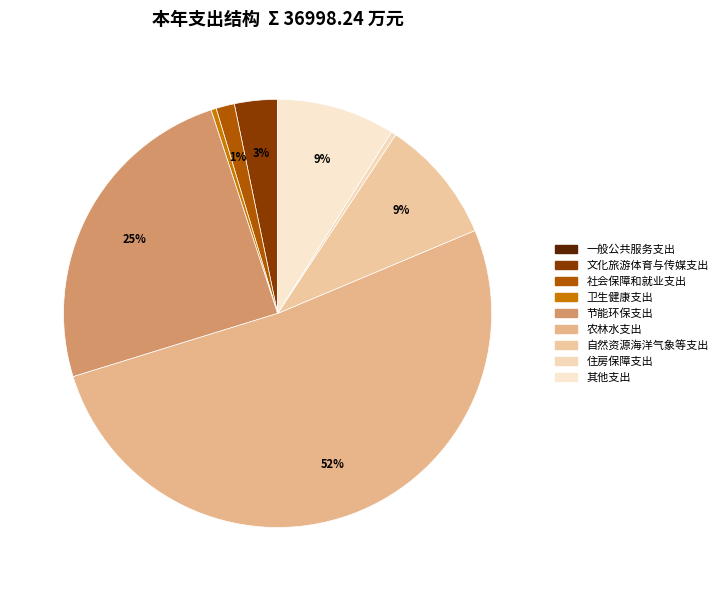

What is the change in value from 节能环保支出 to 农林水支出?

+9919.0